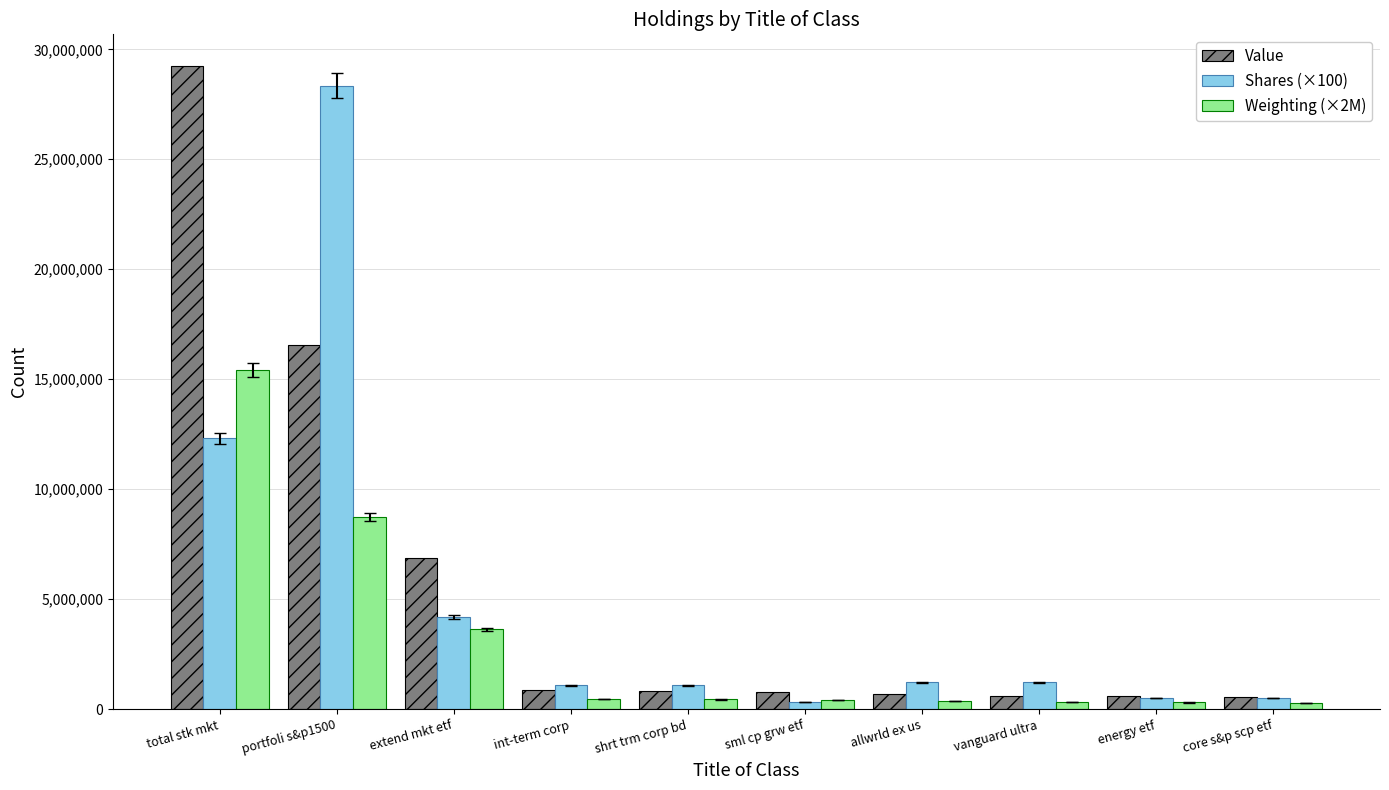

Between portfoli s&p1500 and shrt trm corp bd, which series saw the biggest shift?

Shares (×100)